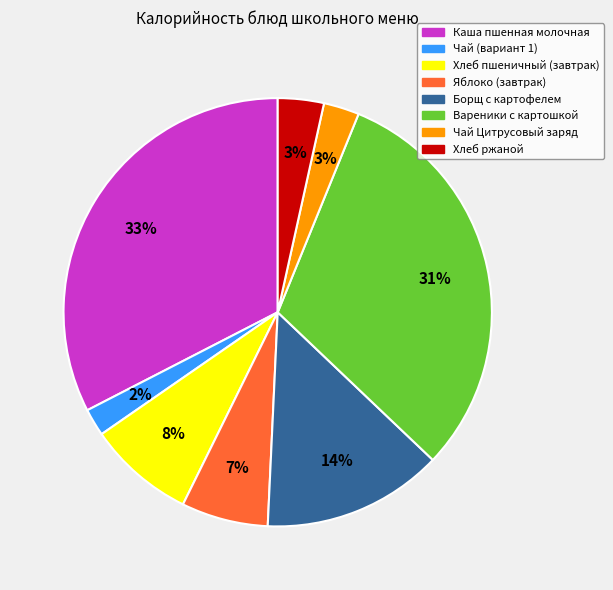

True or false: Борщ с картофелем accounts for 1% of the total.

False